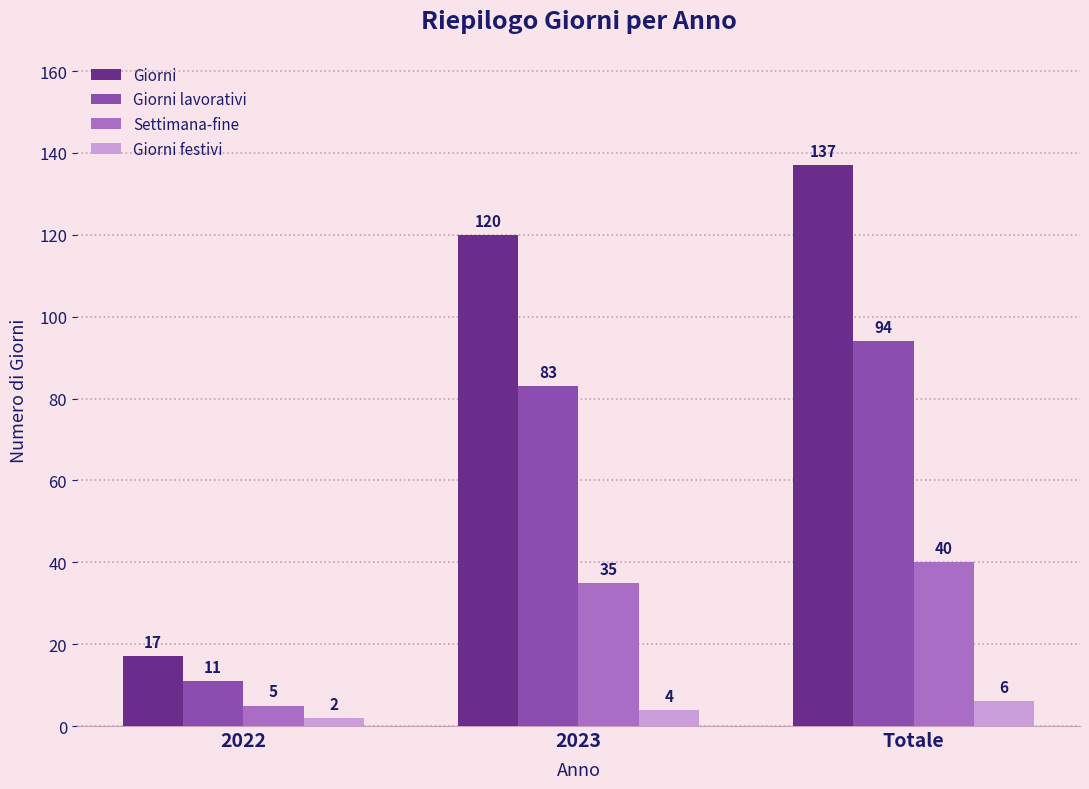

True or false: Settimana-fine has a value of 65 at Totale.

False